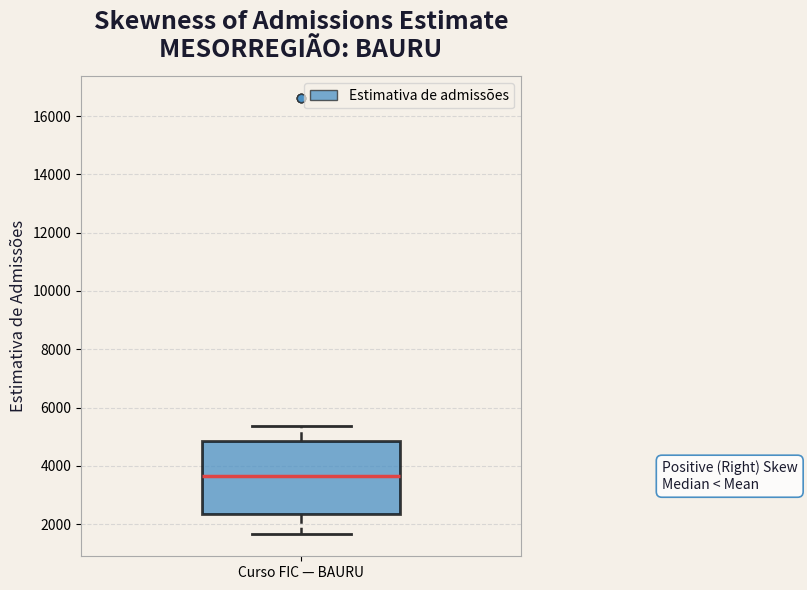

Where is the lower edge of the box for Curso FIC — BAURU on the y-axis? The values are not printed on the chart, so give them approximately, as read against the axis.

2400